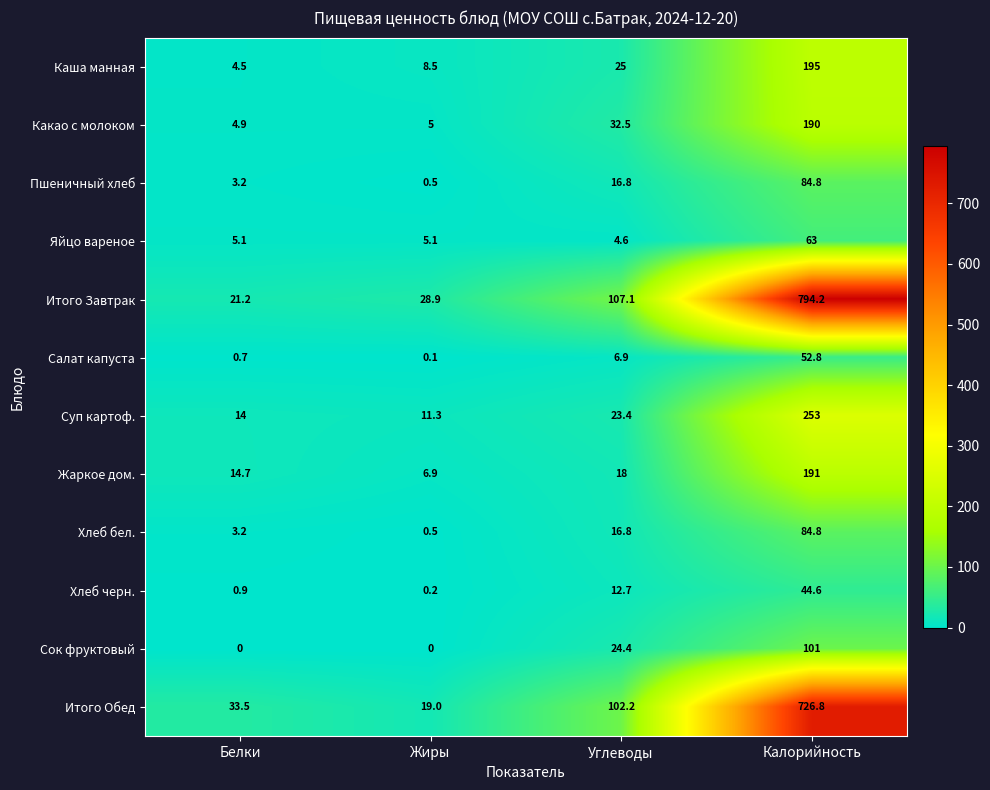

At how many categories does at least one series exceed 742?

1